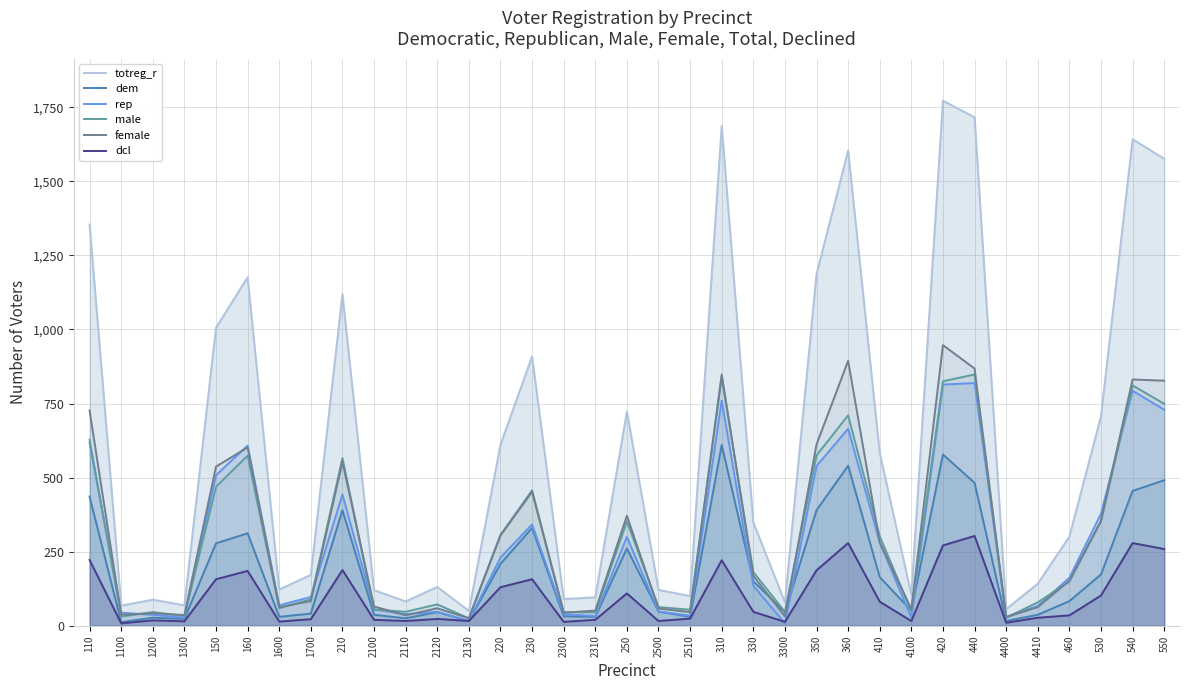

Which label corresponds to the largest value in the chart?

420